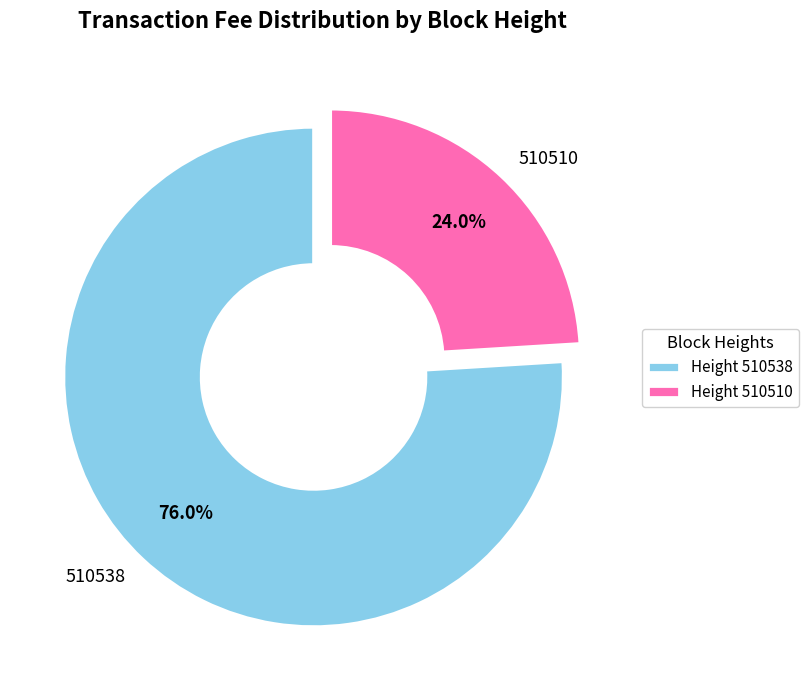

Is it true that 510538 is 68% of the pie?

False